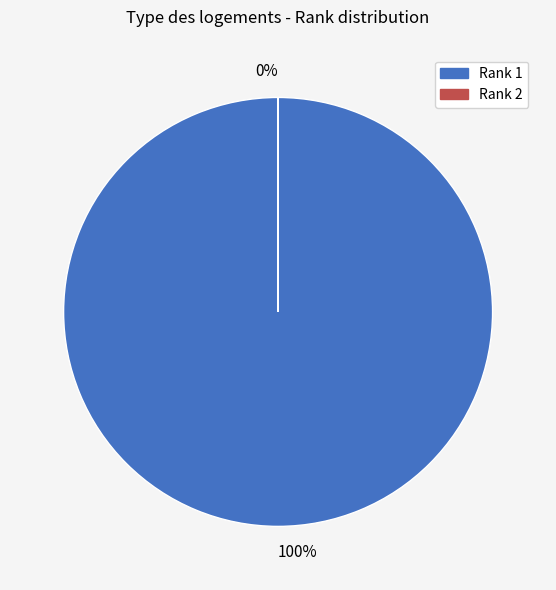

Count the number of slices in the pie.

2